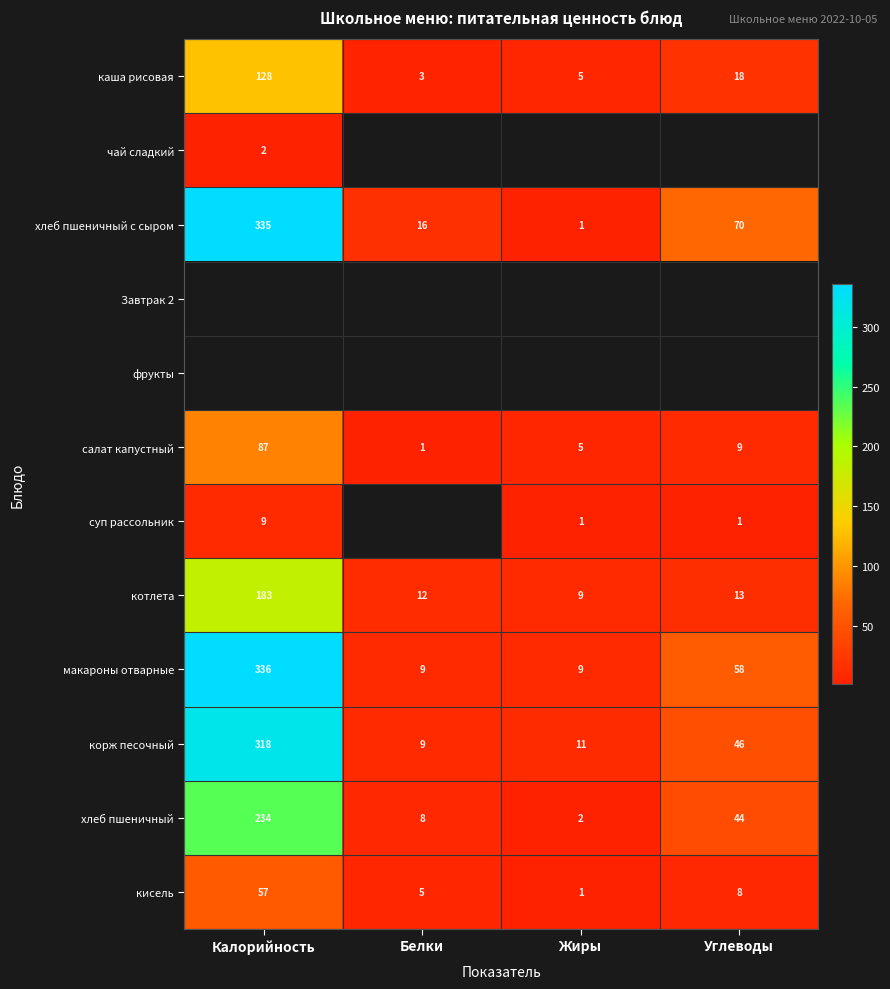

Where does the хлеб пшеничный series first go above 44?

Калорийность